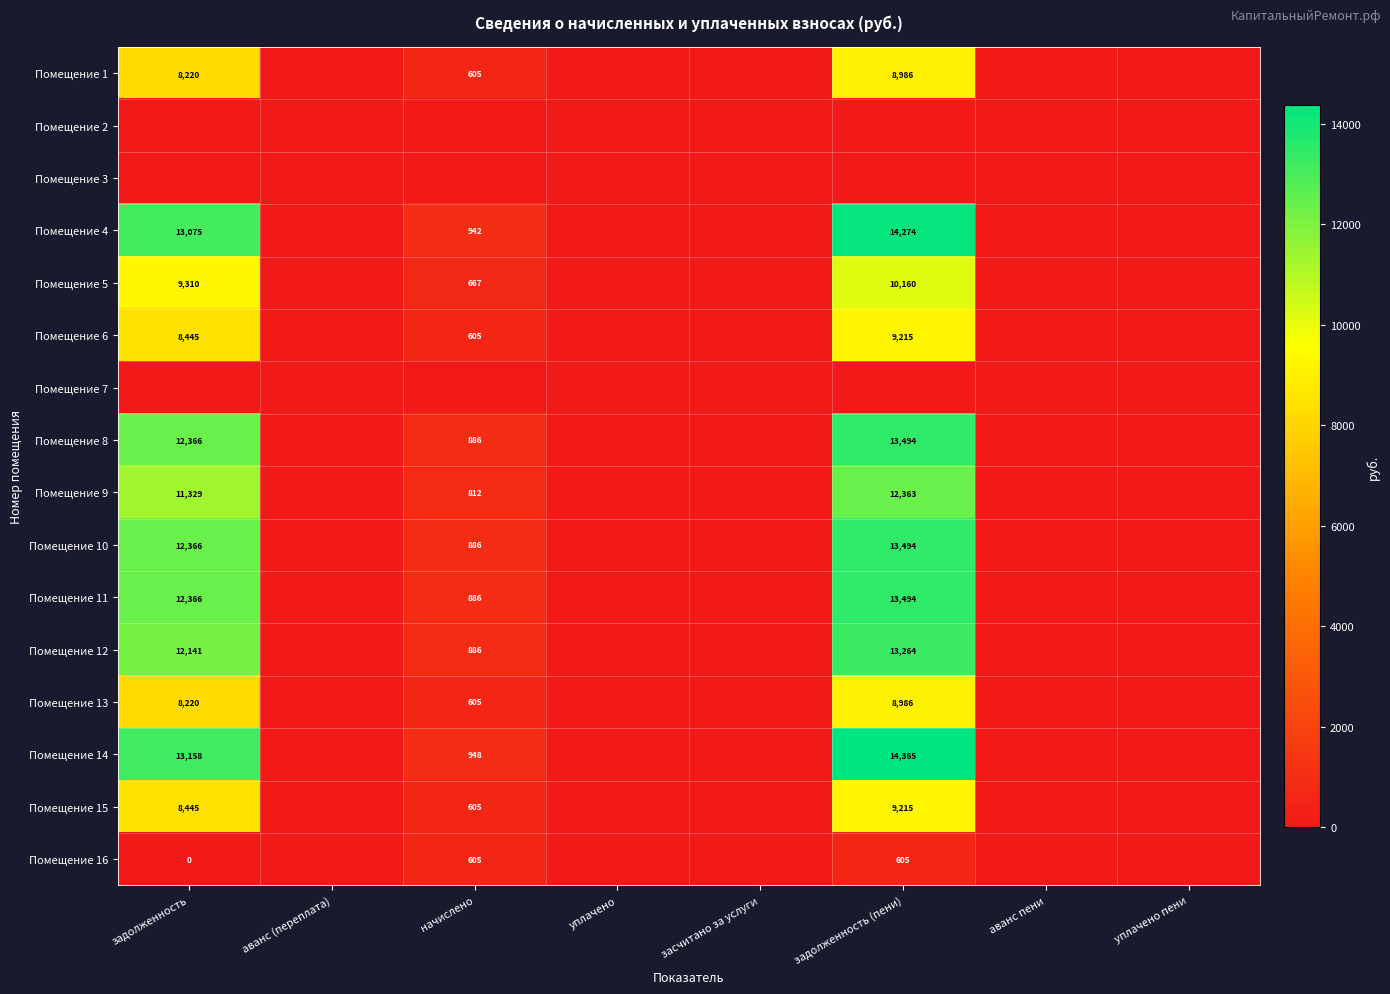

The Помещение 8 series shows 436 at начислено. True or false?

False